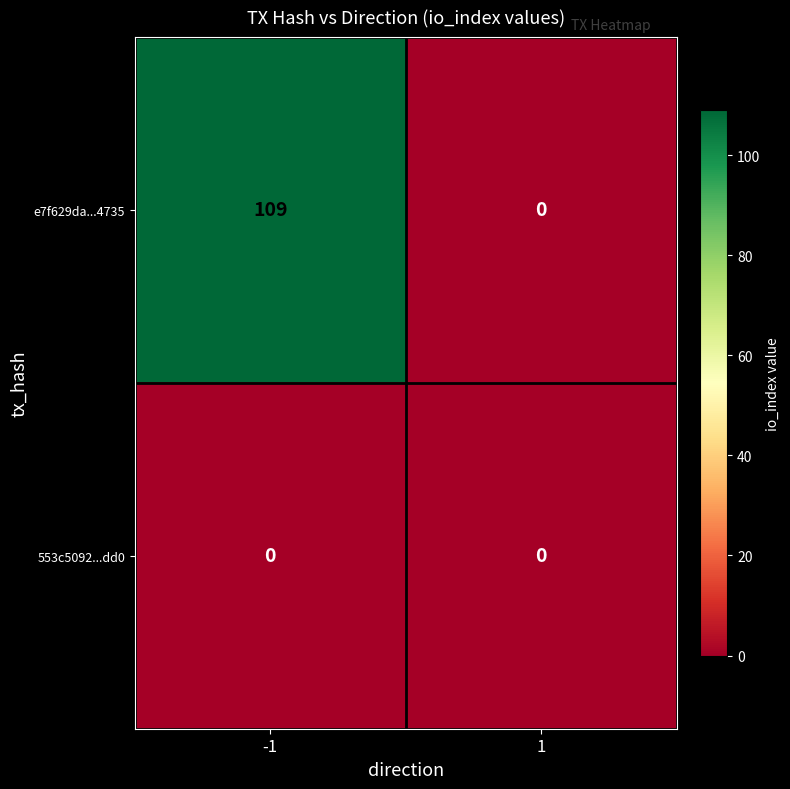

Reading left to right, extract all data points from this chart.

e7f629da...4735: 109	0
553c5092...dd0: 0	0